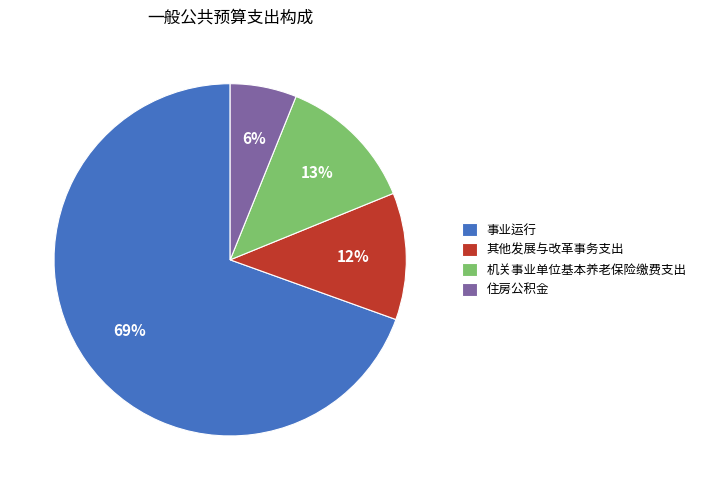

Is it true that 住房公积金 is 1% of the pie?

False